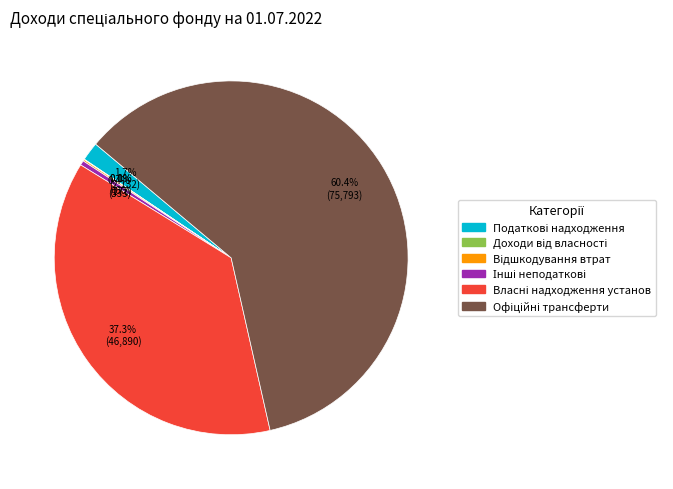

Is there any slice that represents more than half of the pie?

Yes